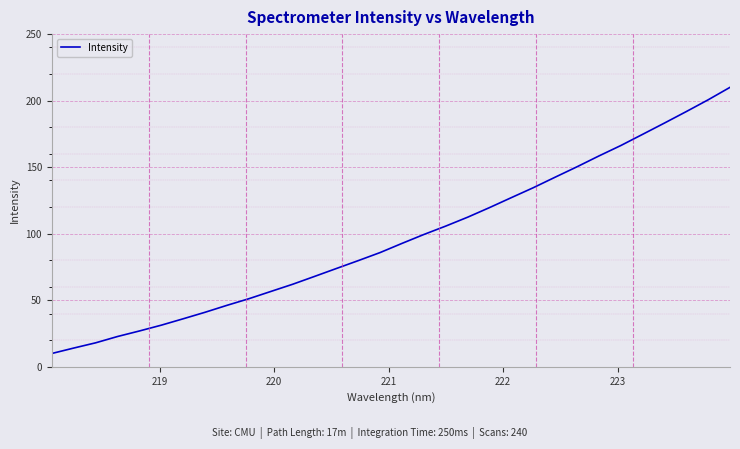

What is the greatest value displayed?

210.0